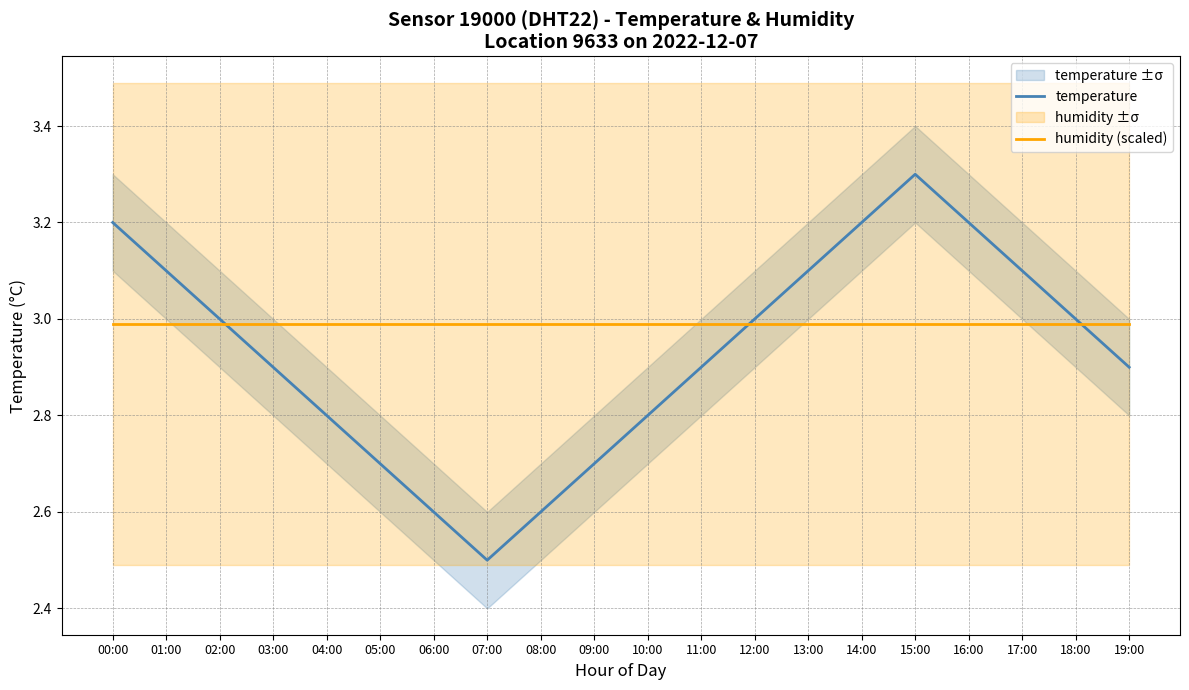

What is the value of the temperature point at the 7th from the left?

2.6